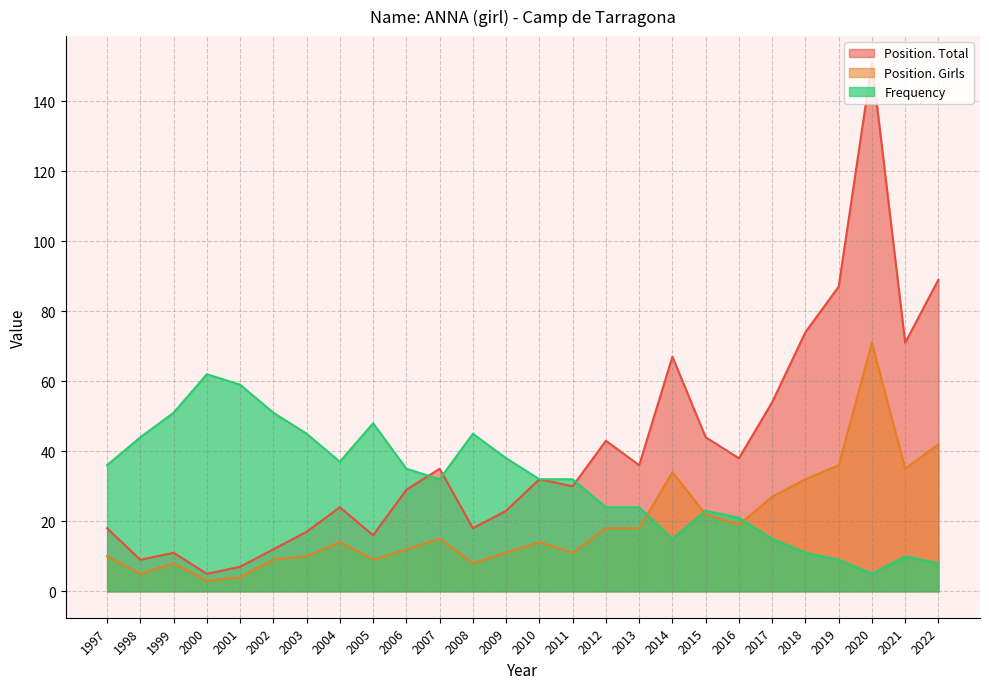

At which category does the chart reach its peak across all series?

2020